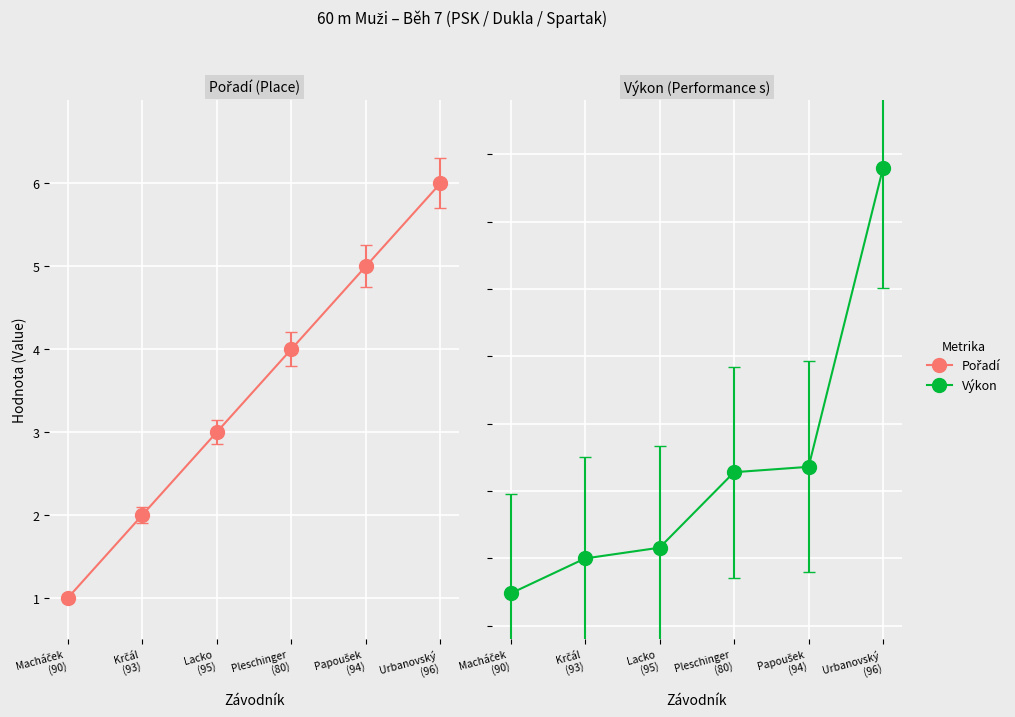

What is the difference between the maximum and second lowest values in the Výkon series?

1.4